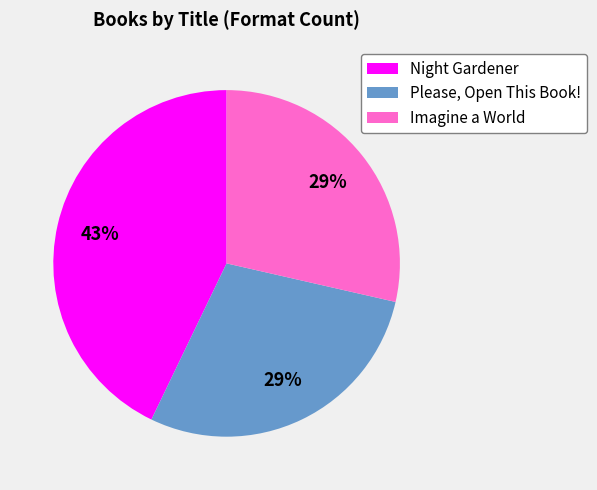

To the nearest percent, what percentage of the pie is Night Gardener?

43%